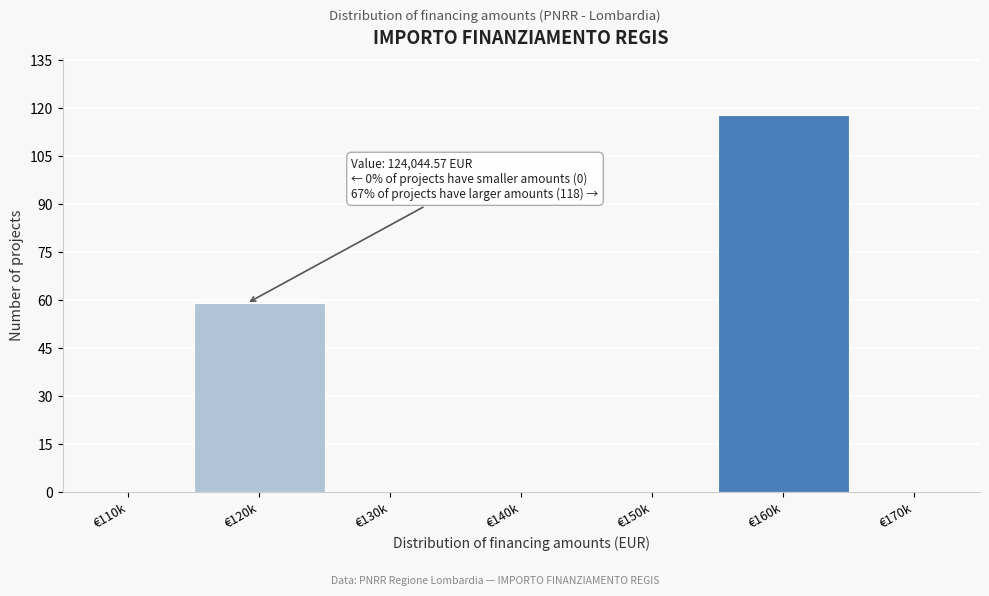

Reading left to right, list all the values displayed in this chart.

€110k=0	€120k=59	€130k=0	€140k=0	€150k=0	€160k=118	€170k=0